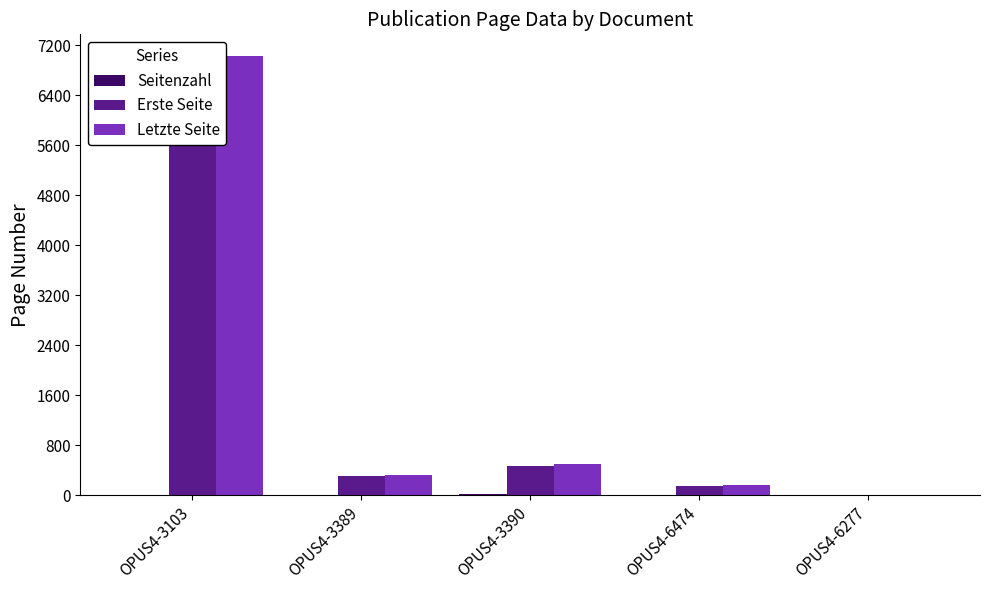

Are the bars horizontal?

No